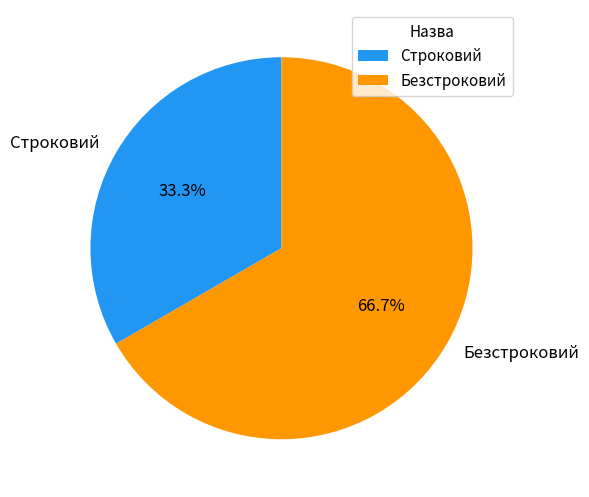

To the nearest percent, what portion does Строковий represent?

33%